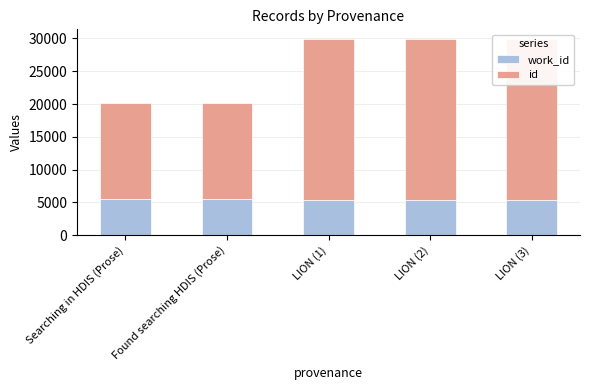

Read the work_id value at Found searching HDIS (Prose), to the nearest 10.

5480